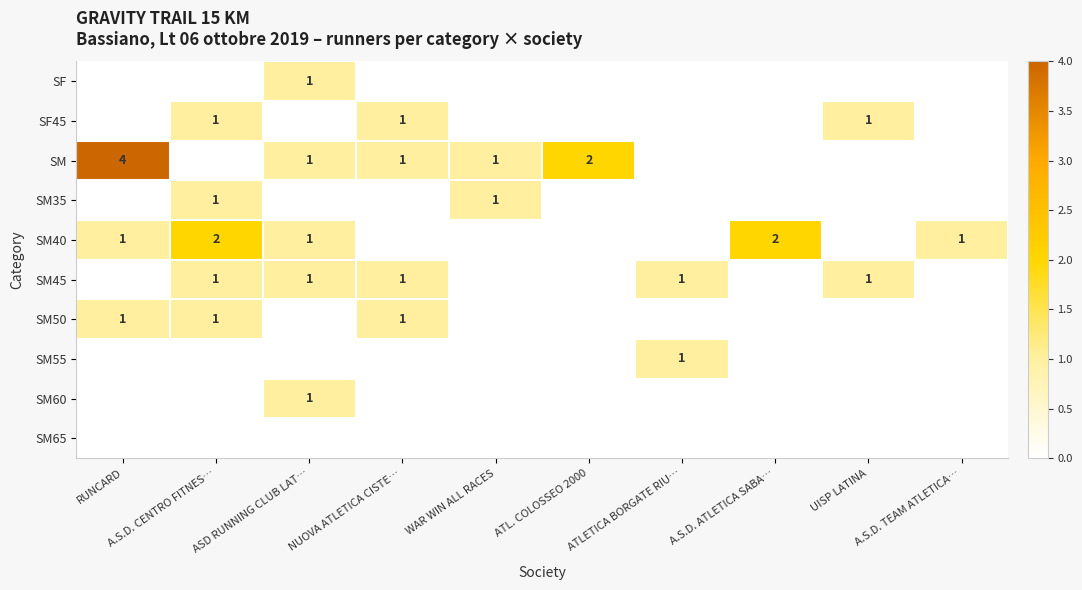

Which series has the widest spread of values?

SM